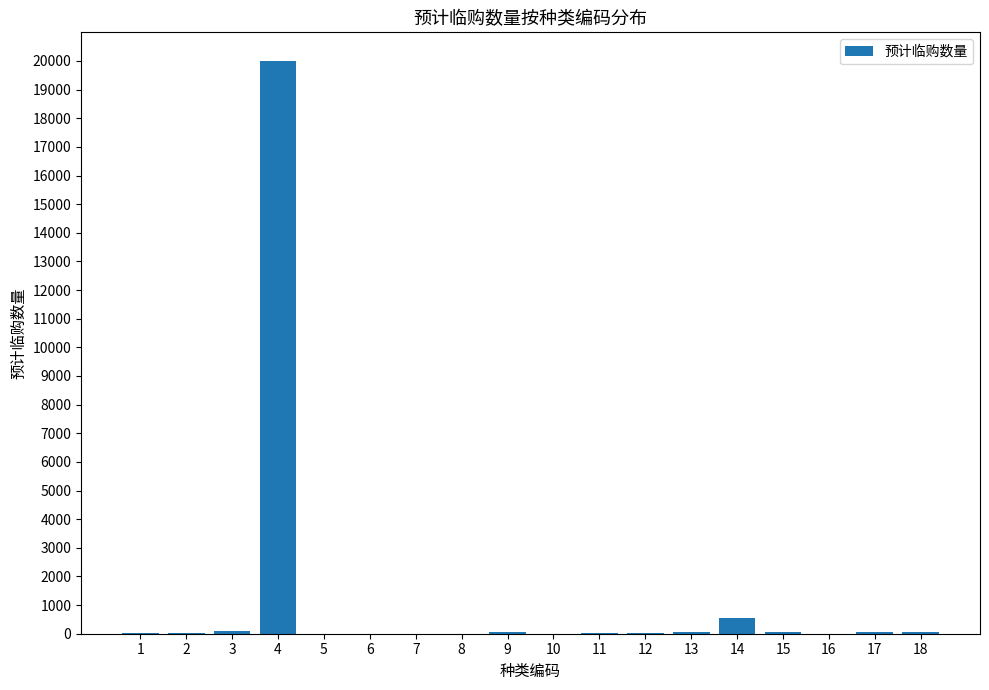

What is the maximum value shown in the chart?

20000